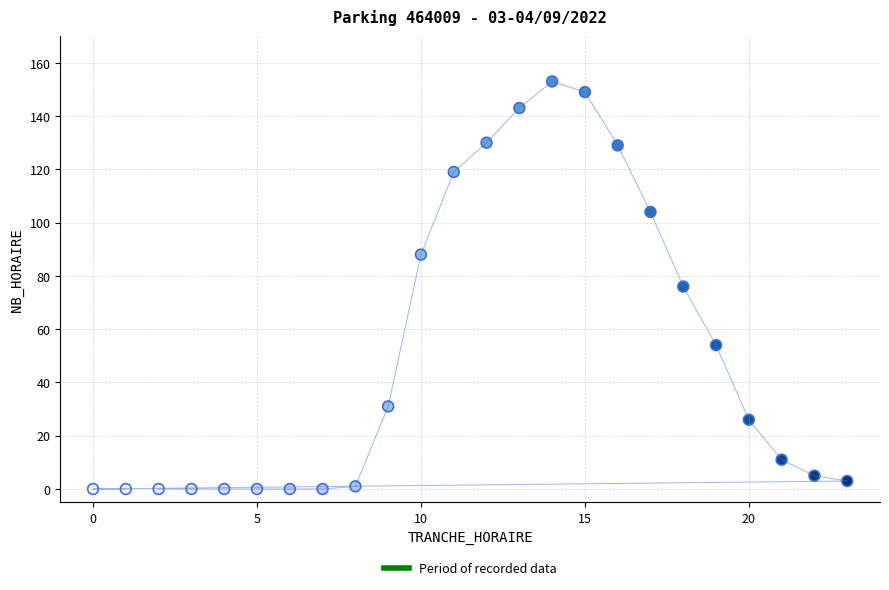

List the coordinates of all points as (X, Y) pairs, reading left to right.

(0, 0)  (1, 0)  (2, 0)  (3, 0)  (4, 0)  (5, 0)  (6, 0)  (7, 0)  (8, 1)  (9, 31)  (10, 88)  (11, 119)  (12, 130)  (13, 143)  (14, 153)  (15, 149)  (16, 129)  (17, 104)  (18, 76)  (19, 54)  (20, 26)  (21, 11)  (22, 5)  (23, 3)